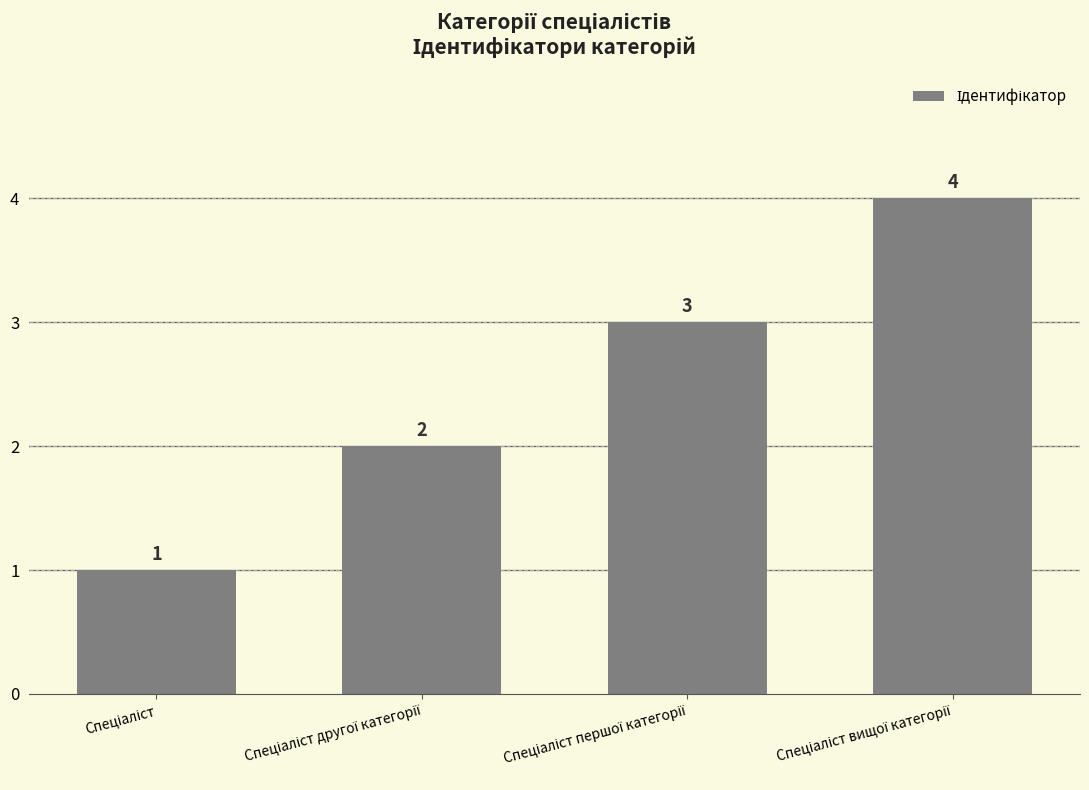

How many bars are there in total?

4